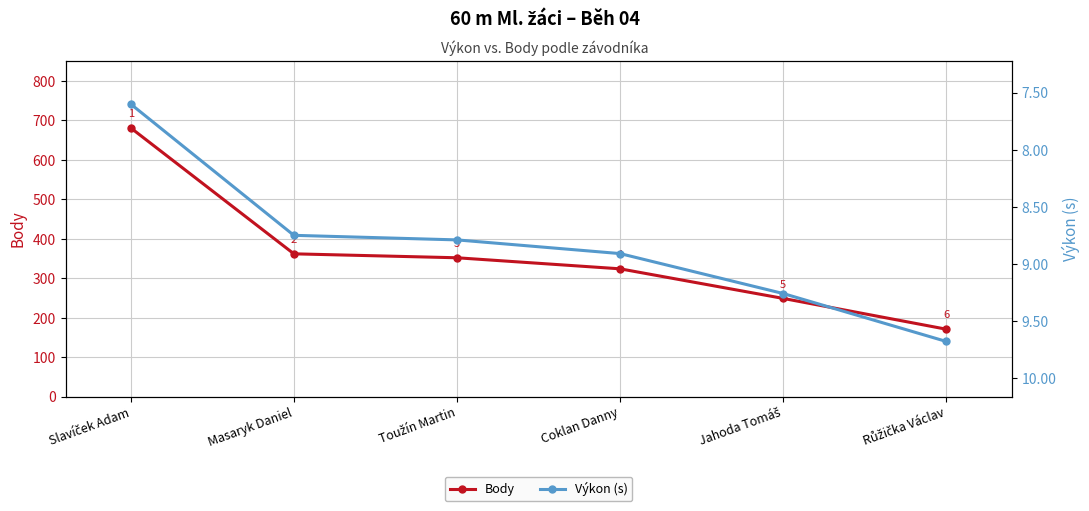

What is the average value of the Body series?

356.5